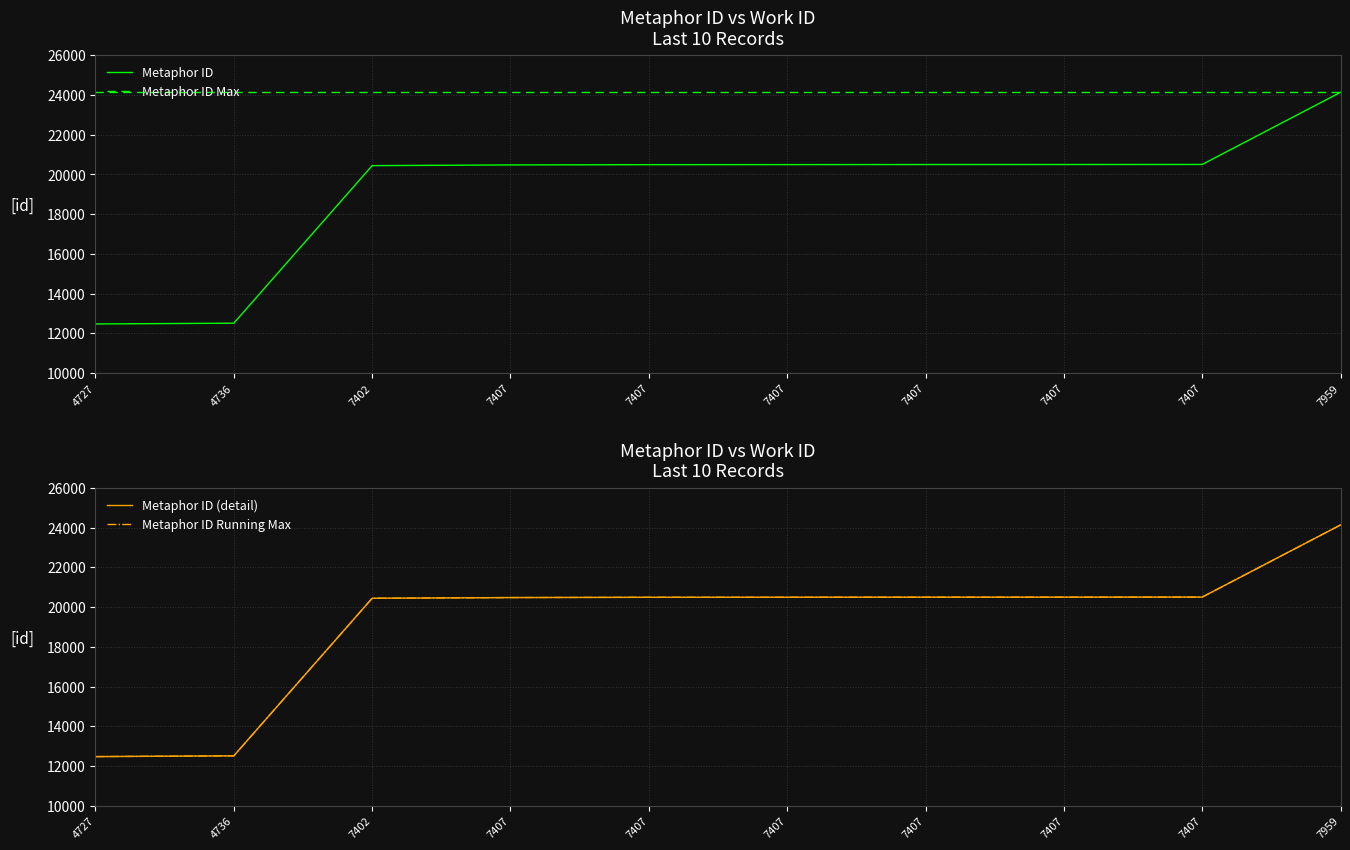

The Metaphor ID Running Max series shows 28018 at 7407. True or false?

False